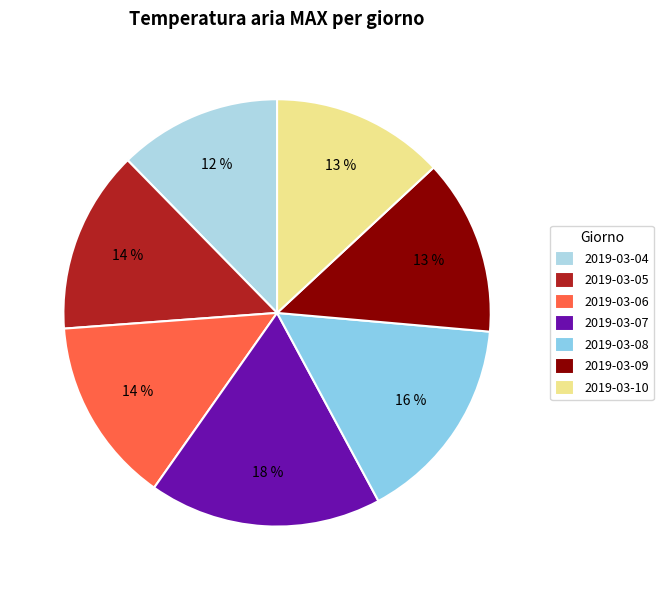

What percentage is the 2019-03-06 slice, to the nearest percent?

14%